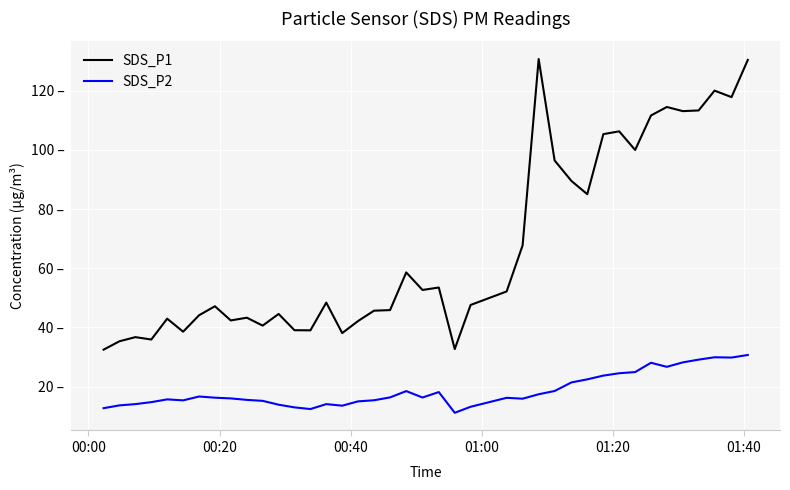

True or false: SDS_P2 and SDS_P1 cross at least once.

False